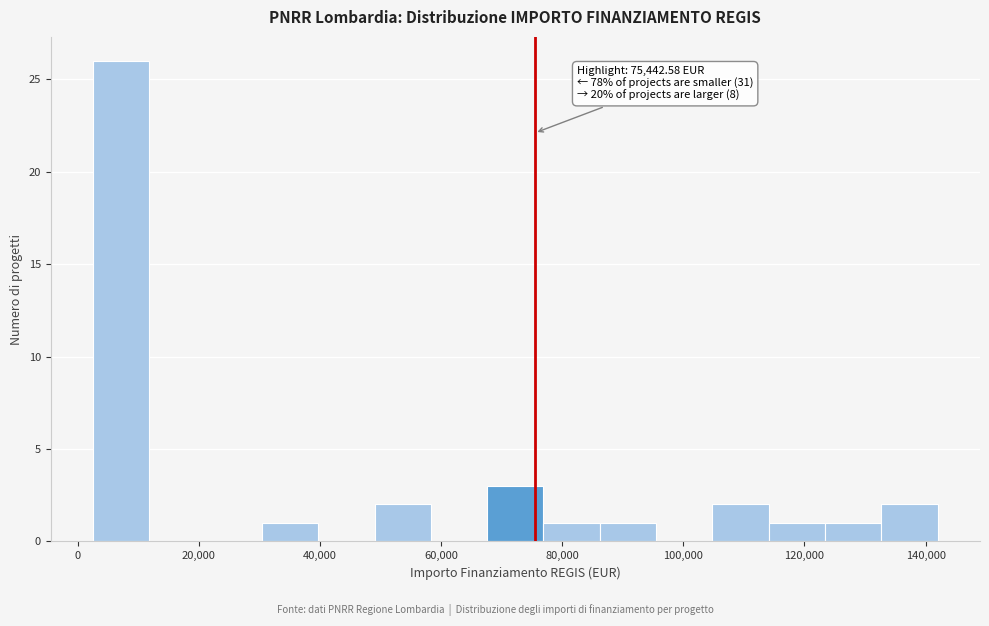

Over which range of the x-axis is the bar tallest?

2000 to 12000